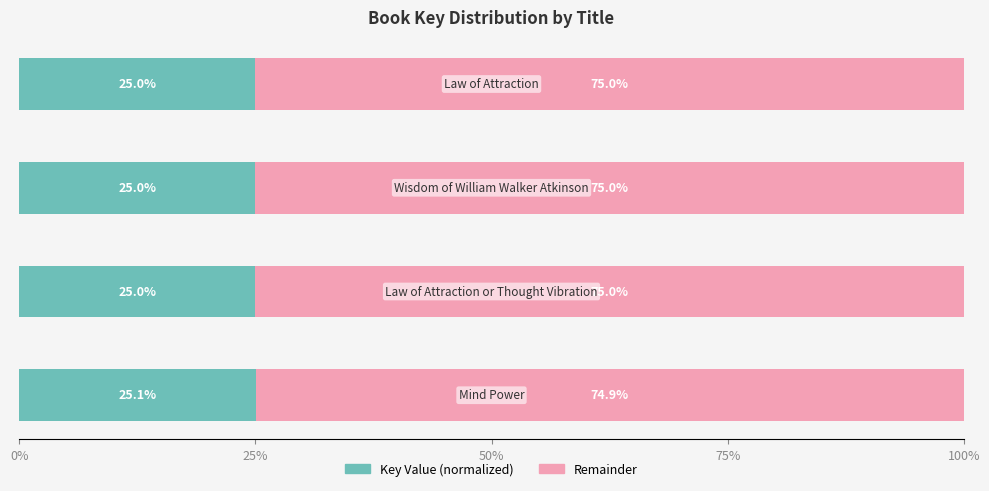

What is the average value of the Key Value (normalized) series?

25.0